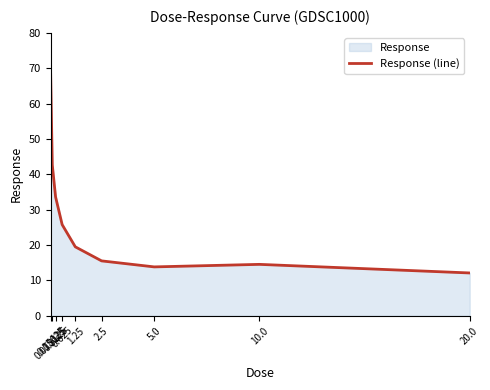

List the labels in order of value, largest first.

0.078125, 0.15625, 0.3125, 0.625, 1.25, 2.5, 10.0, 5.0, 20.0